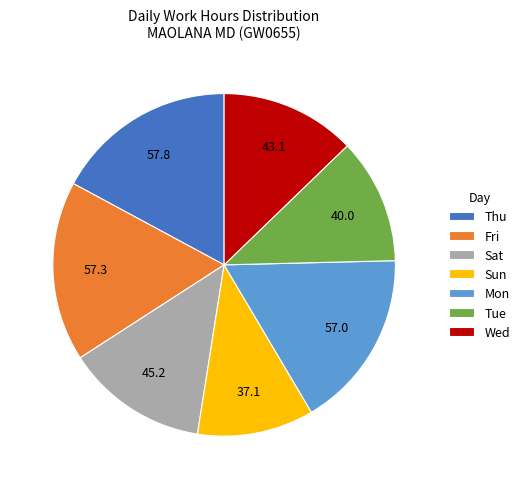

Which slice is the smallest?

Sun